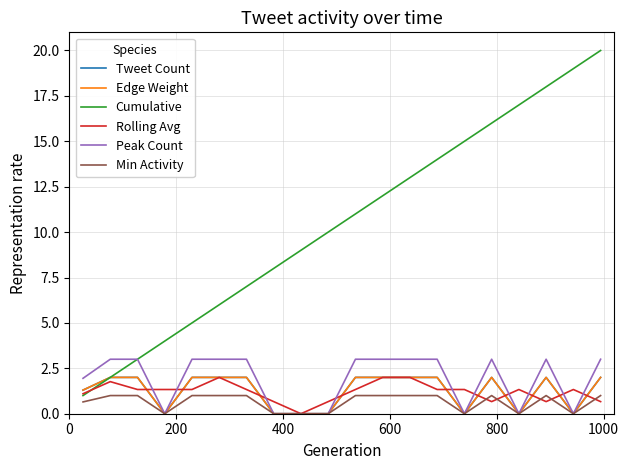

At how many categories does at least one series exceed 15?

5